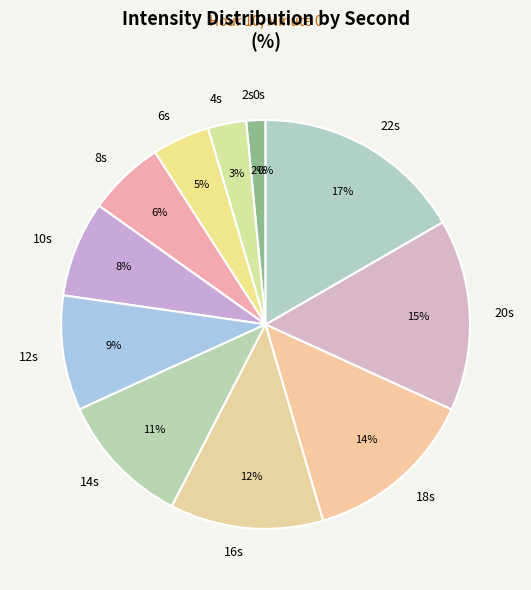

True or false: 14 accounts for 19% of the total.

False